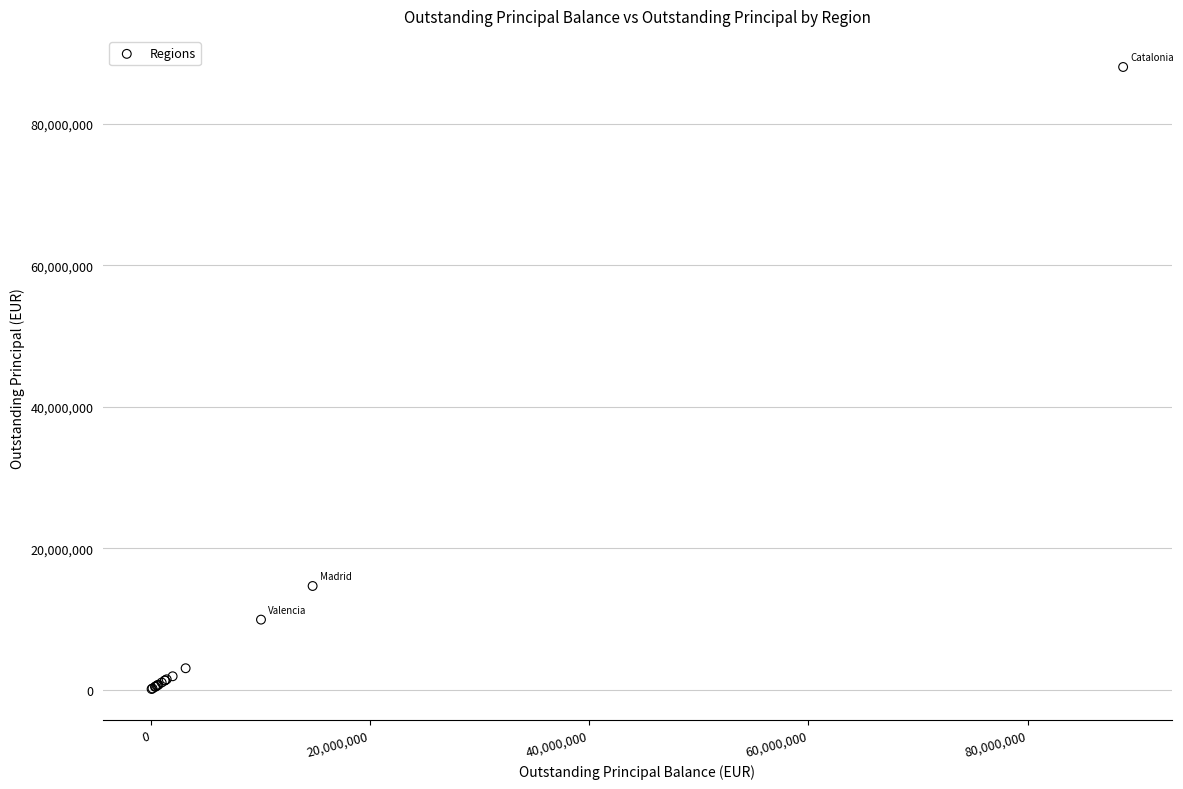

What Y value in the scatter plot is closest to 44077735?

14647891.7